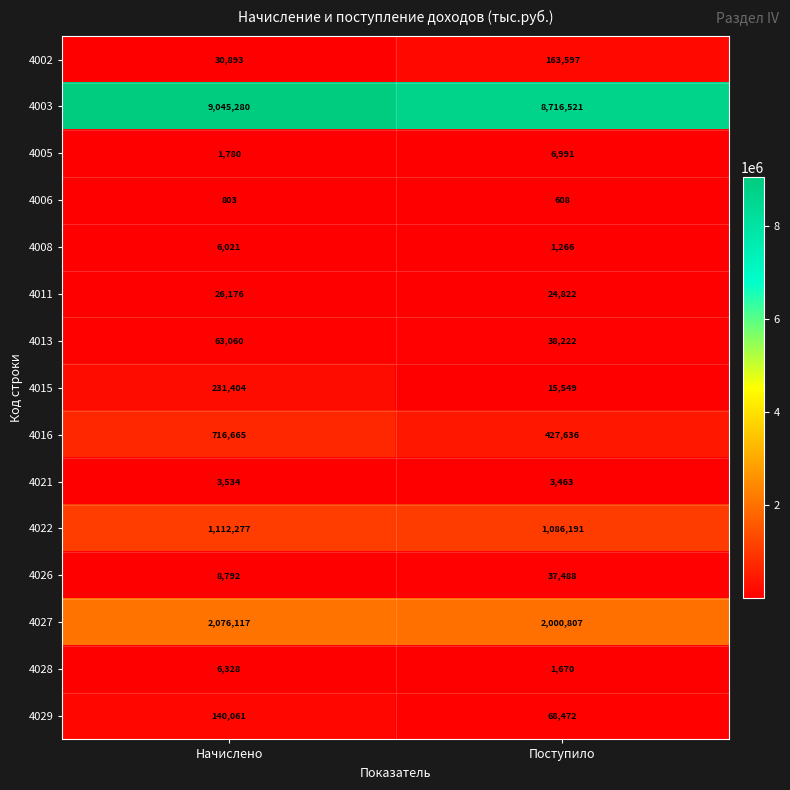

Reading left to right, transcribe all the data shown in this chart.

4002: 30893	163597
4003: 9045280	8716521
4005: 1780	6991
4006: 803	608
4008: 6021	1266
4011: 26176	24822
4013: 63060	38222
4015: 231404	15549
4016: 716665	427636
4021: 3534	3463
4022: 1112277	1086191
4026: 8792	37488
4027: 2076117	2000807
4028: 6328	1670
4029: 140061	68472